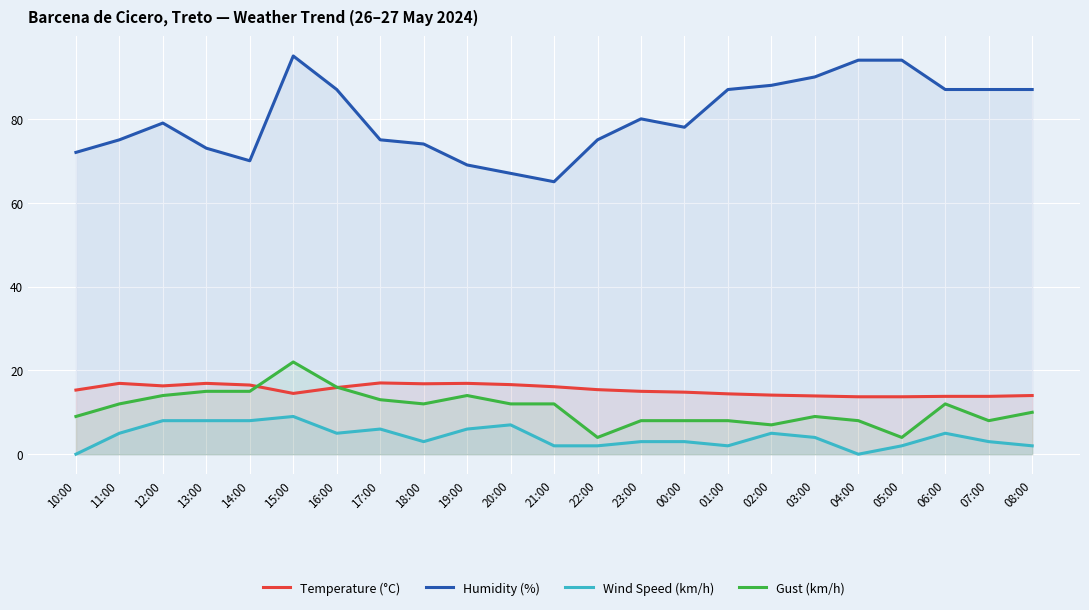

Which has a higher value, 08:00 or 11:00?

11:00